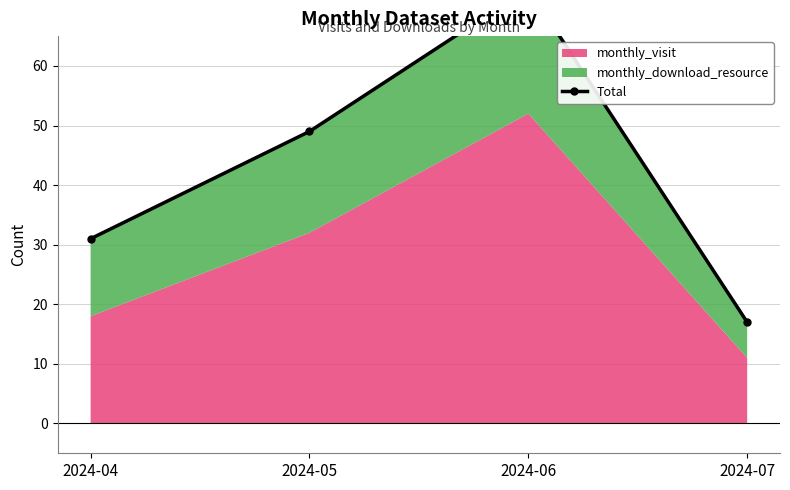

What is the change in value from 2024-05 to 2024-06?

+24